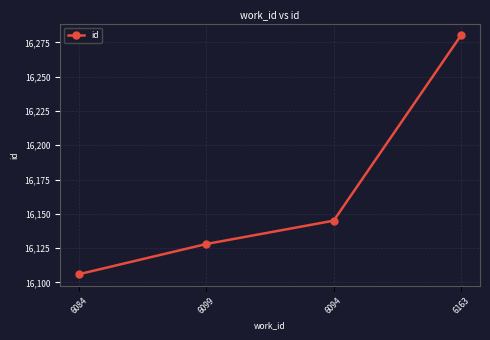

What value does the data have at 6094?

16145